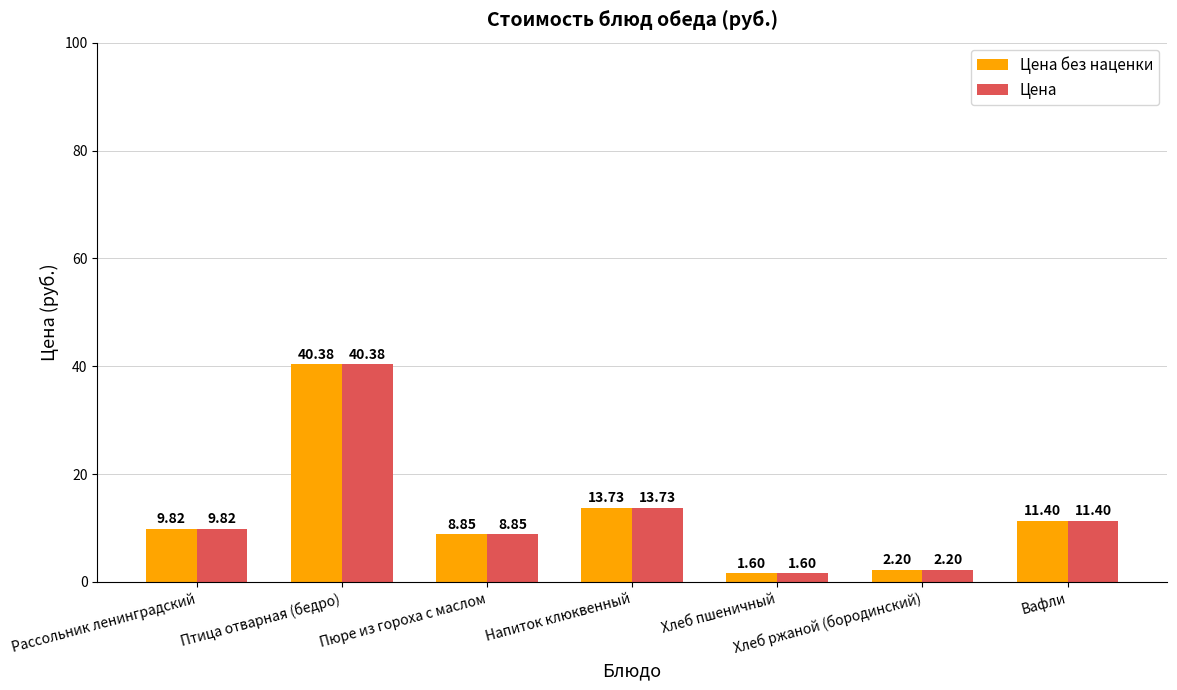

At which category is the sum across all series the highest?

Птица отварная (бедро)